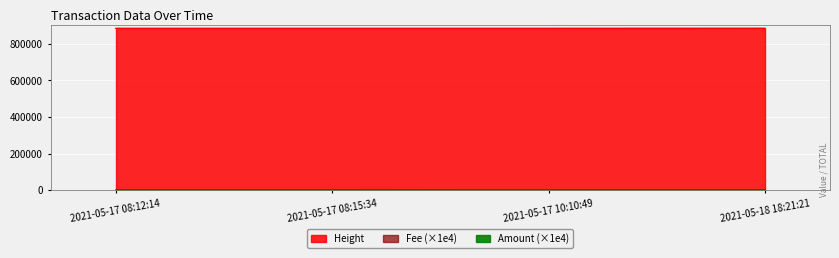

Which series changed the most between 2021-05-17 10:10:49 and 2021-05-17 08:15:34?

Height